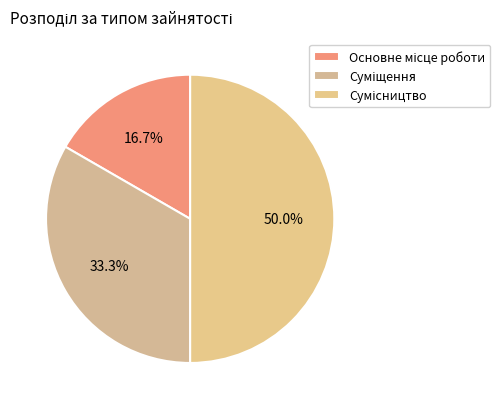

How many slices are in this pie chart?

3